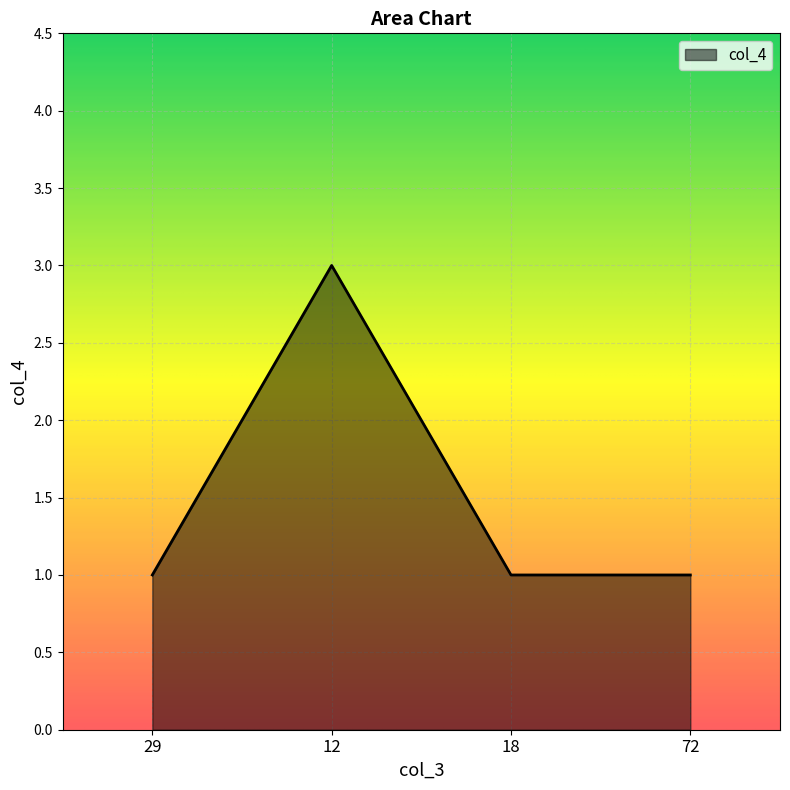

Count the number of data series in this chart.

1